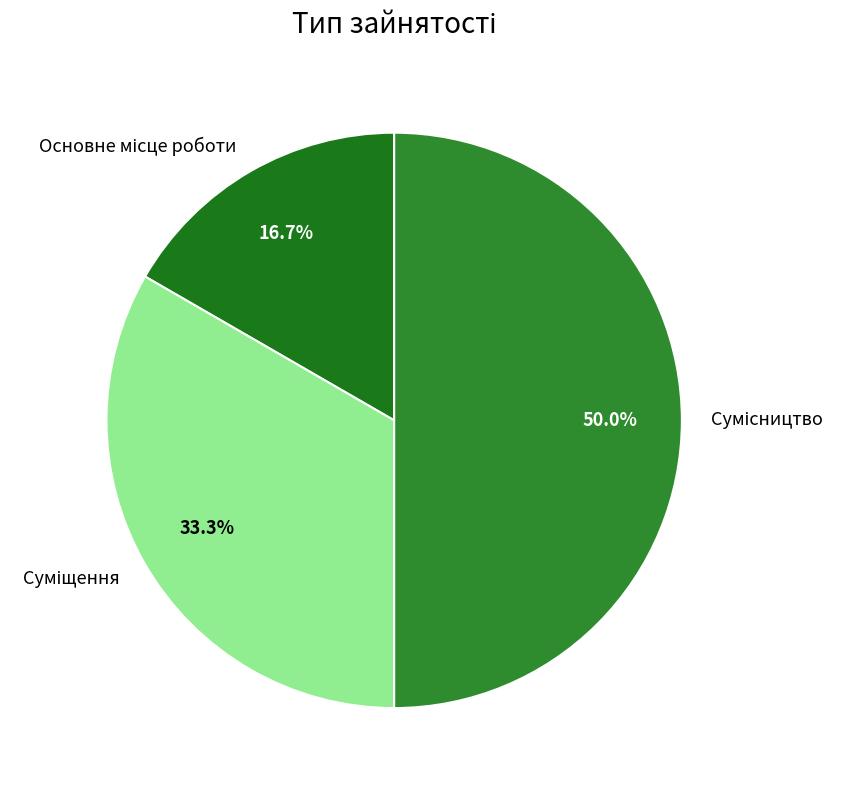

What is the total percentage of Суміщення and Сумісництво?

83.3%